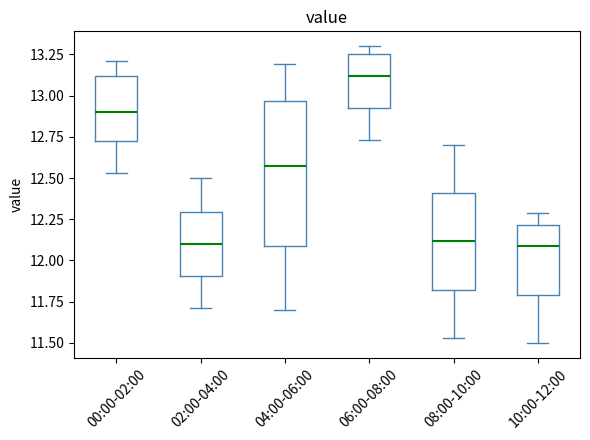

Reading left to right, transcribe this box plot: for each box, give where its median line is, the range the box spans, and where its two whiskers end, as read against the y-axis. The values are not printed on the chart, so give them approximately, as read against the axis.

00:00-02:00: median 12.90, box 12.70 to 13.10, whiskers 12.55 to 13.20
02:00-04:00: median 12.10, box 11.90 to 12.30, whiskers 11.70 to 12.50
04:00-06:00: median 12.60, box 12.10 to 12.95, whiskers 11.70 to 13.20
06:00-08:00: median 13.10, box 12.95 to 13.25, whiskers 12.75 to 13.30
08:00-10:00: median 12.10, box 11.80 to 12.40, whiskers 11.55 to 12.70
10:00-12:00: median 12.10, box 11.80 to 12.20, whiskers 11.50 to 12.30